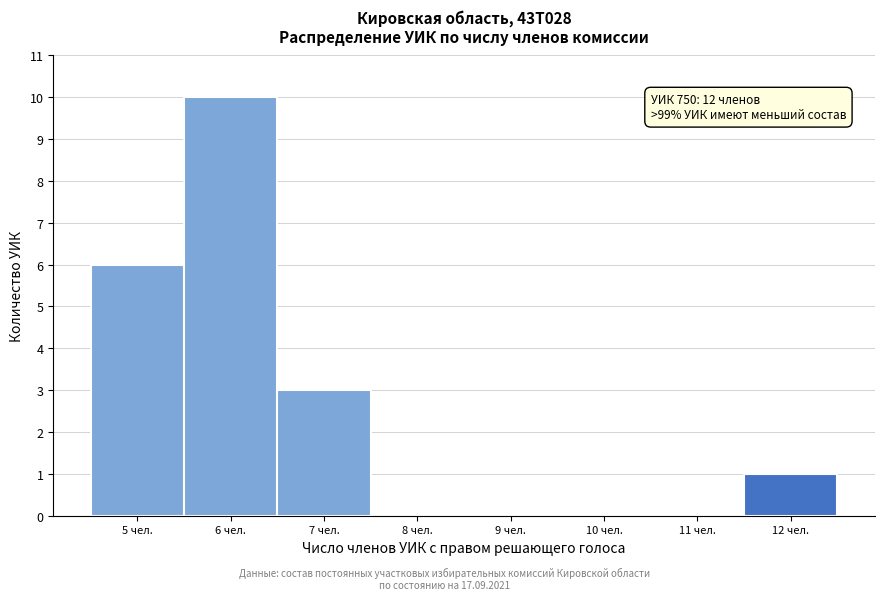

Which range on the x-axis has the tallest bar?

5.5 to 6.5